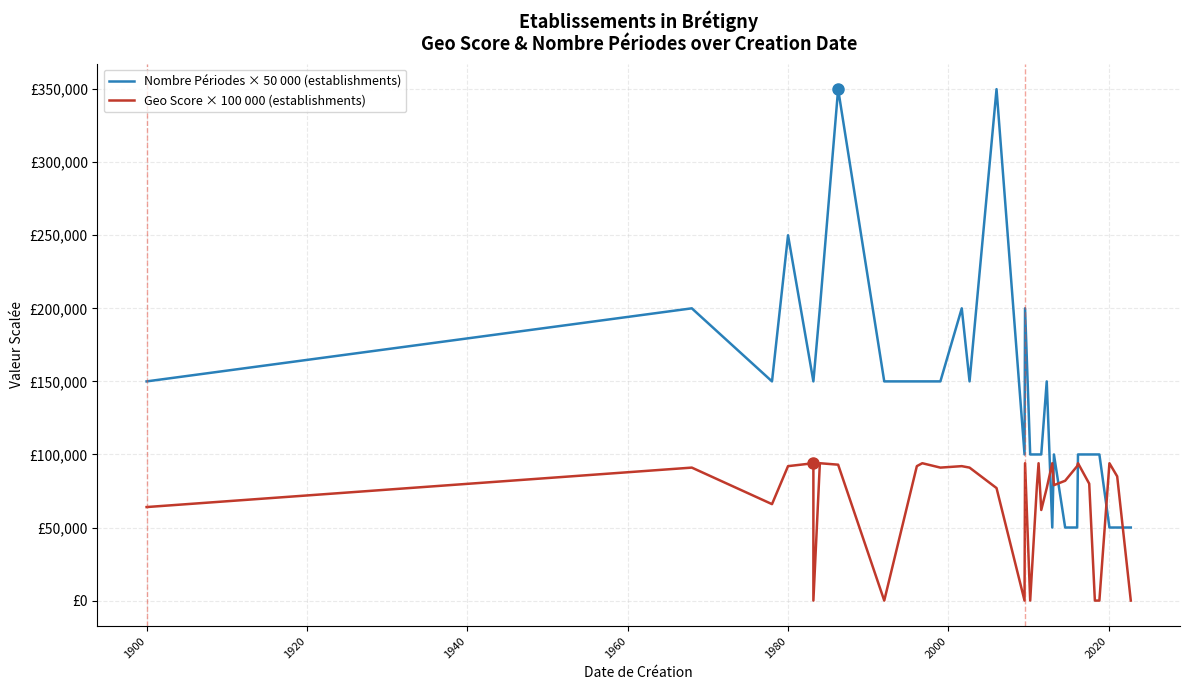

How many times do Nombre Périodes × 50 000 (establishments) and Geo Score × 100 000 (establishments) cross each other?

6